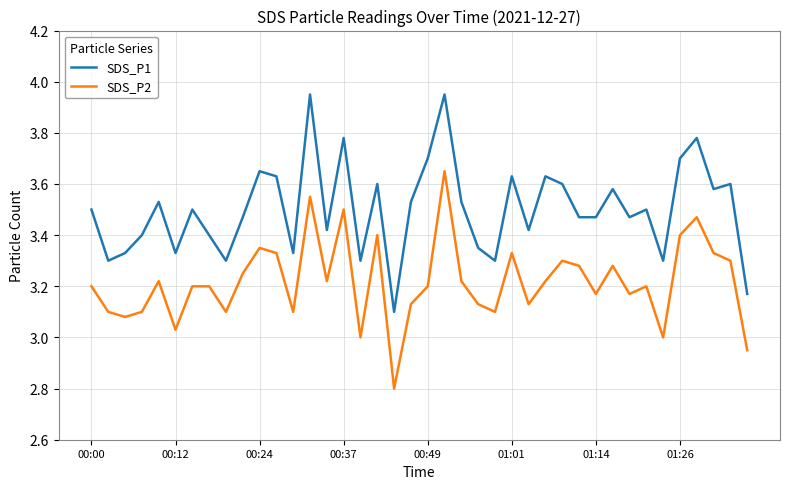

True or false: SDS_P2 and SDS_P1 cross at least once.

False